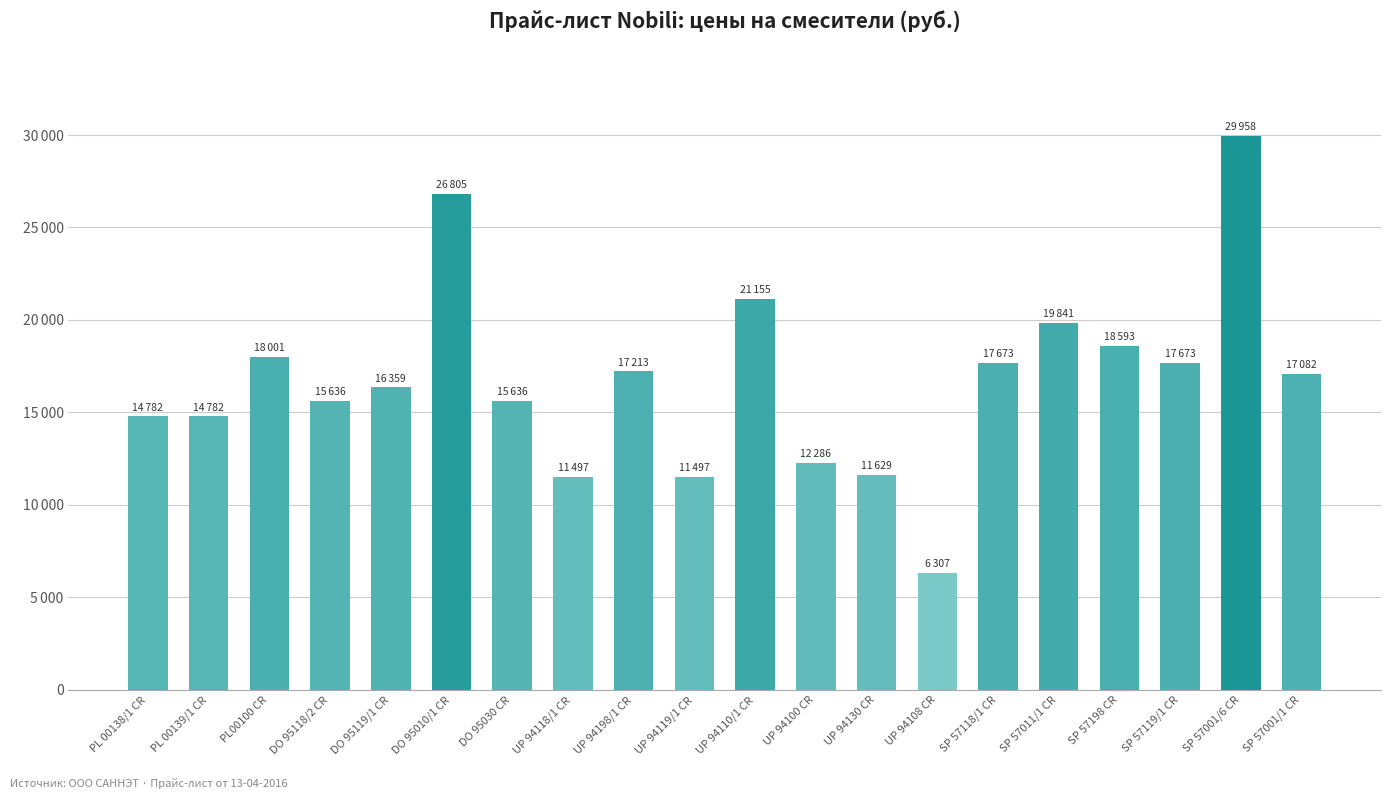

List the labels in order of value, smallest first.

UP 94108 CR, UP 94118/1 CR, UP 94119/1 CR, UP 94130 CR, UP 94100 CR, PL 00138/1 CR, PL 00139/1 CR, DO 95118/2 CR, DO 95030 CR, DO 95119/1 CR, SP 57001/1 CR, UP 94198/1 CR, SP 57118/1 CR, SP 57119/1 CR, PL00100 CR, SP 57198 CR, SP 57011/1 CR, UP 94110/1 CR, DO 95010/1 CR, SP 57001/6 CR